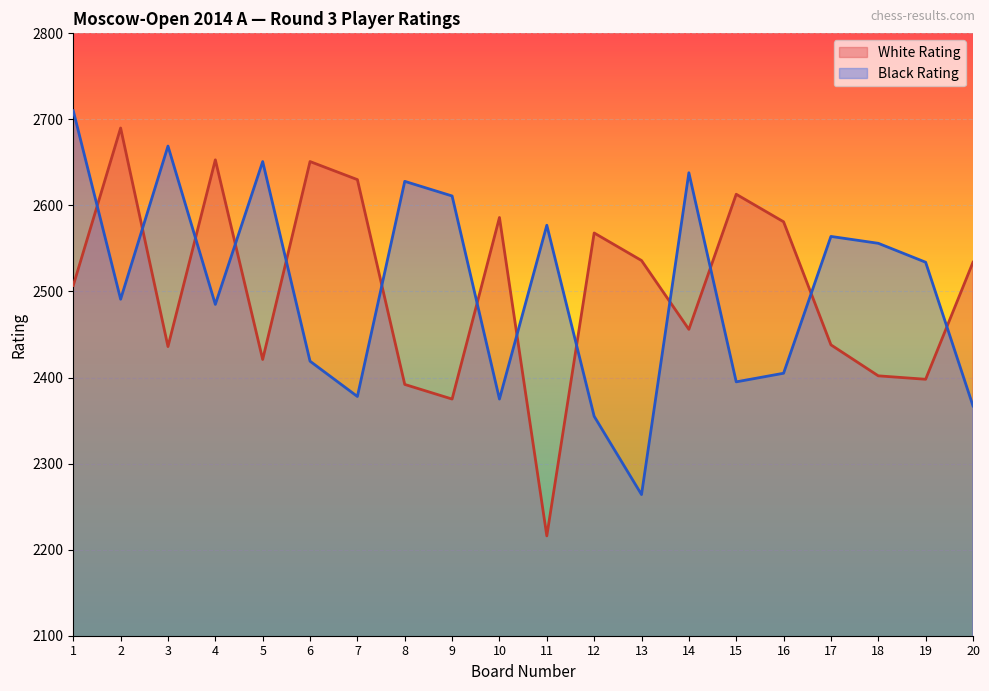

What is the difference between the second highest and second lowest values in the White Rating series?

278